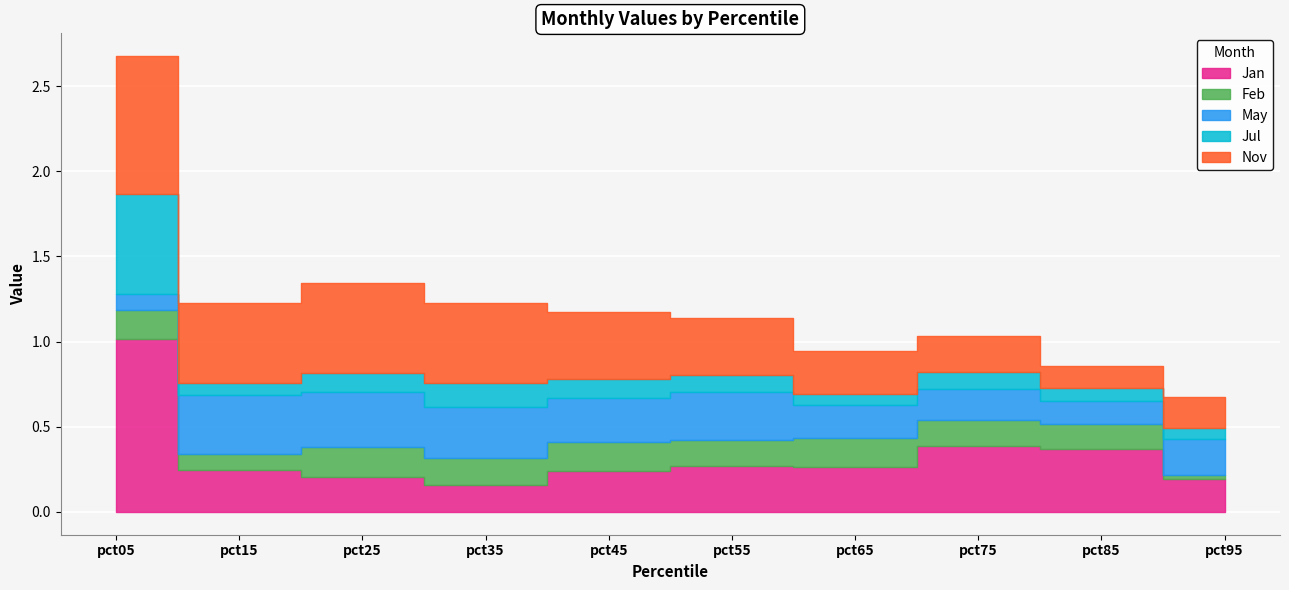

How many distinct data groups are displayed?

5